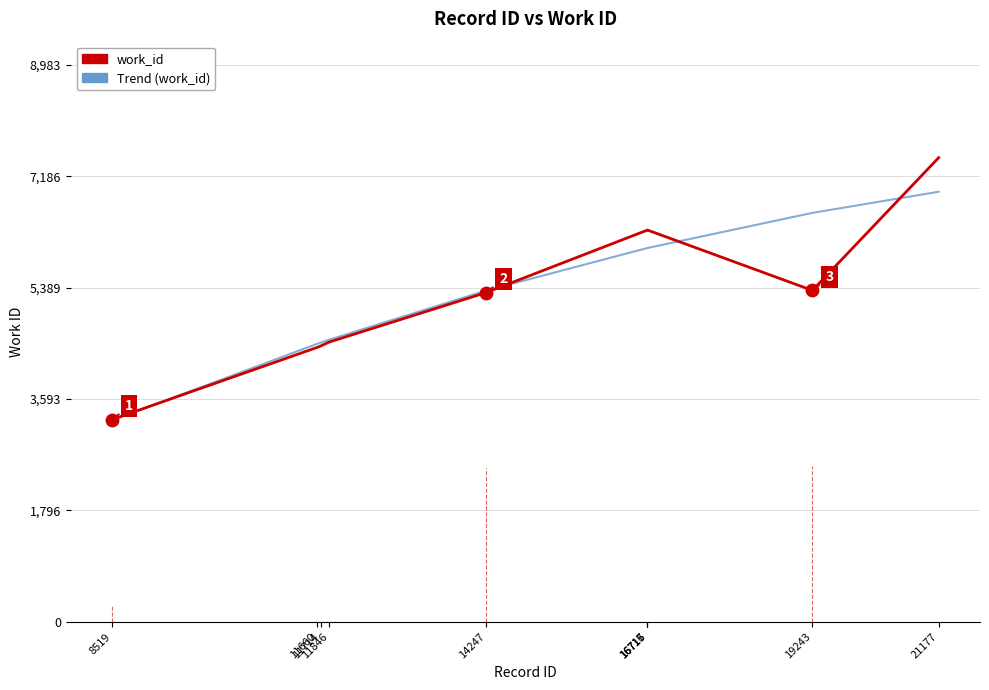

What are all the series names shown in the legend?

work_id, Trend (work_id)